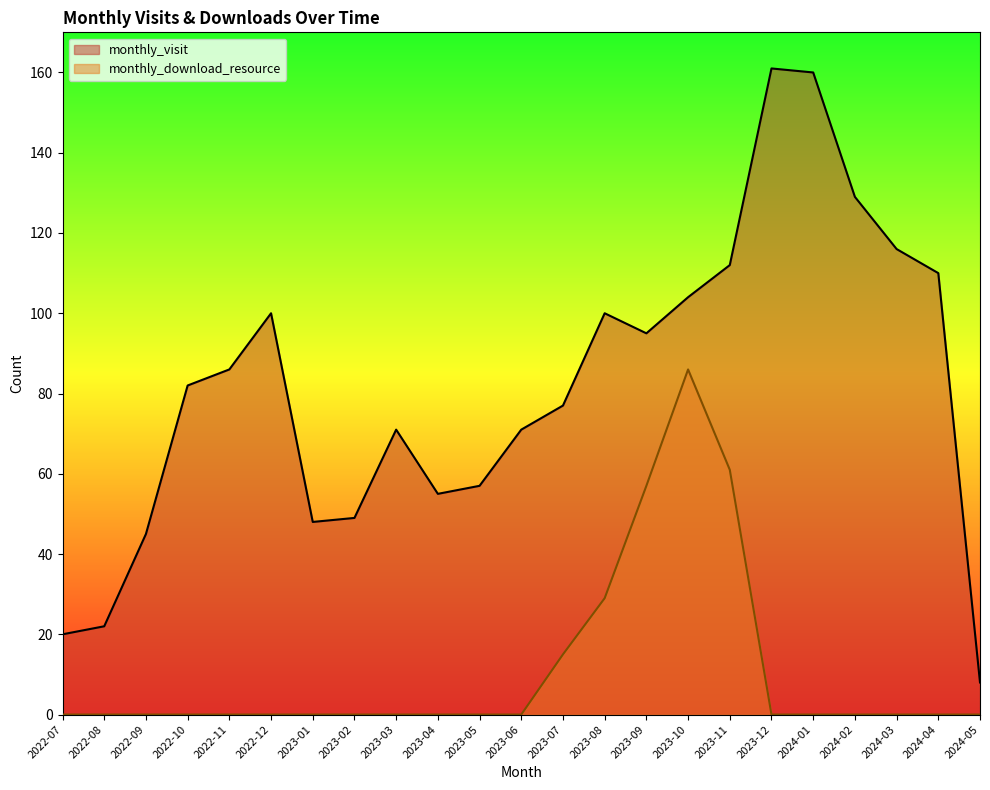

At how many categories does at least one series exceed 97?

9